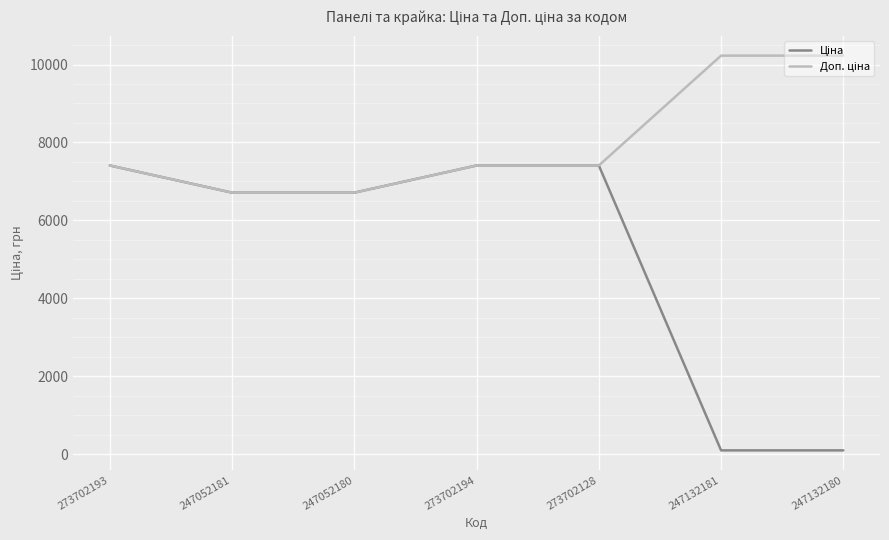

What is the spread (max minus min) of values at 247132181?

10125.7